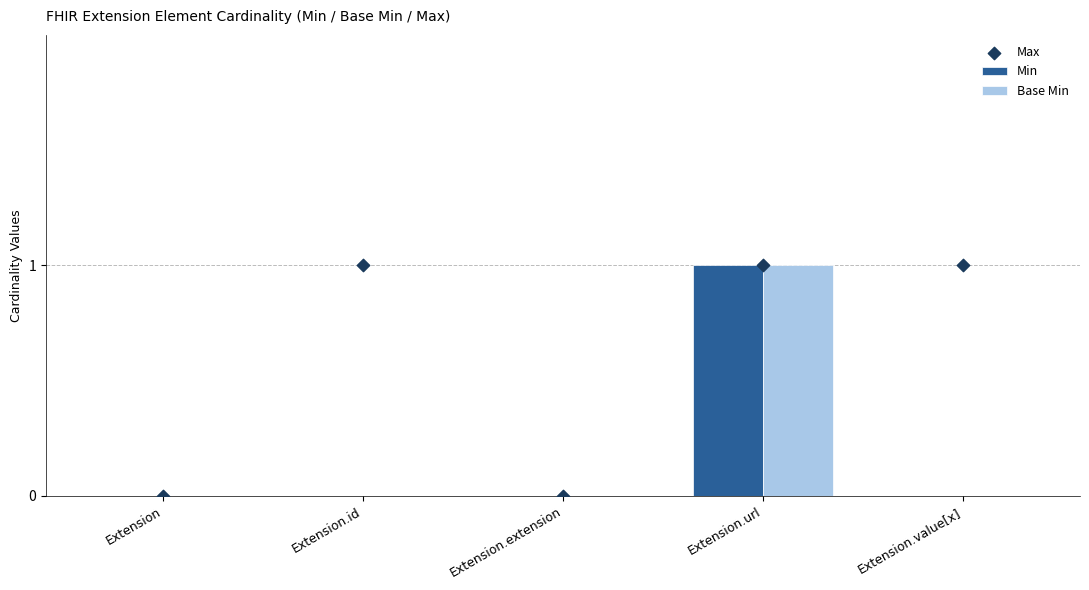

At how many categories does at least one series exceed 0?

3